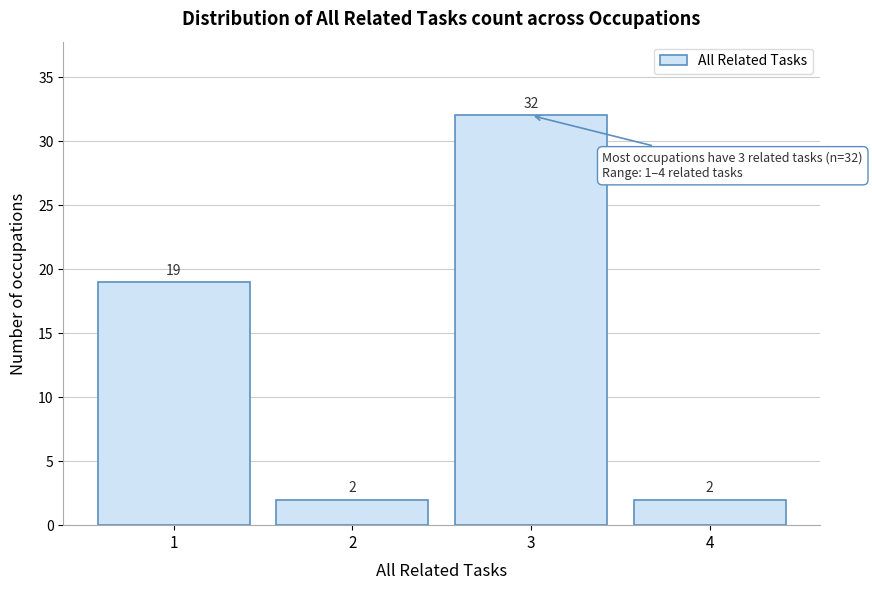

Reading left to right, extract all data points from this chart.

1=19	2=2	3=32	4=2